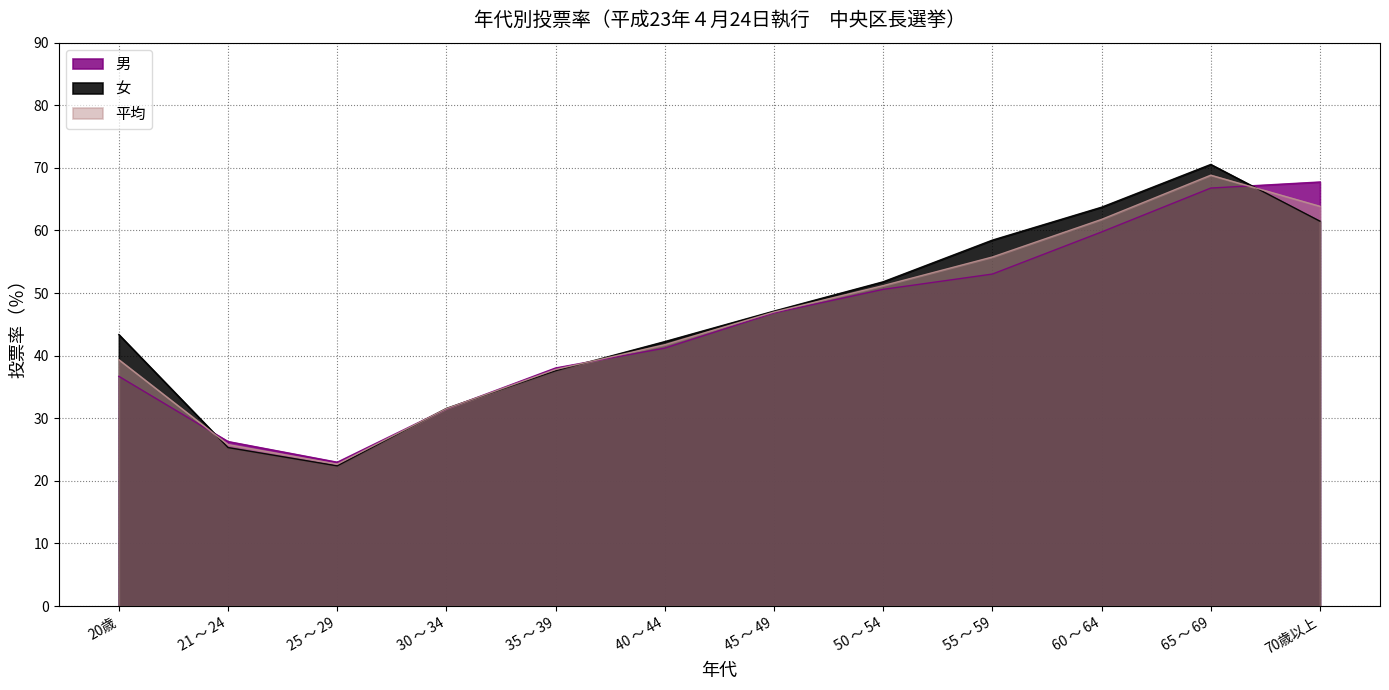

After their last crossing, which series has the higher values: 女 or 男?

男